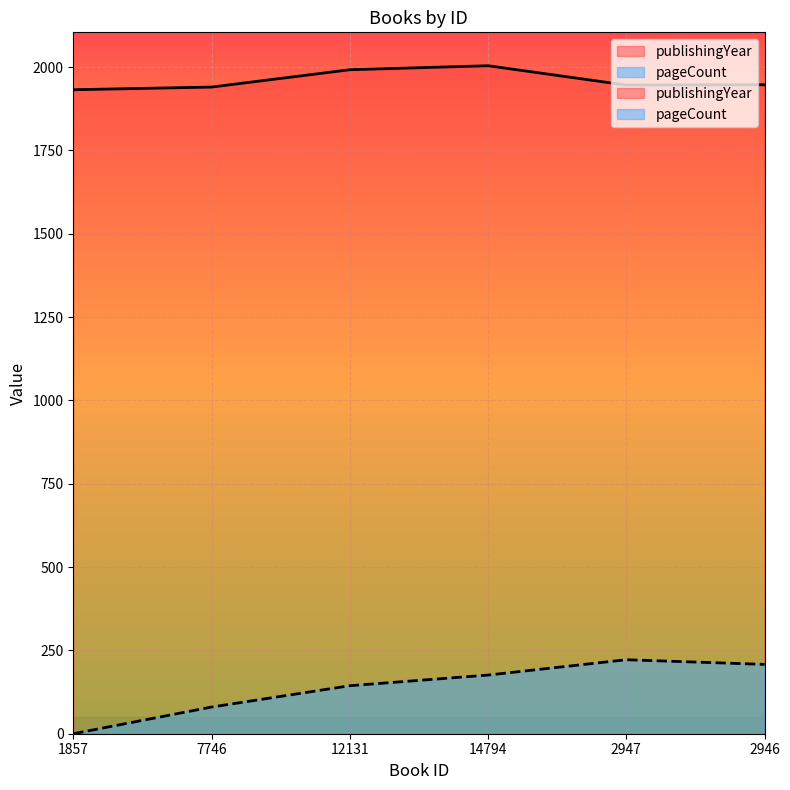

True or false: pageCount and publishingYear intersect in this chart.

False